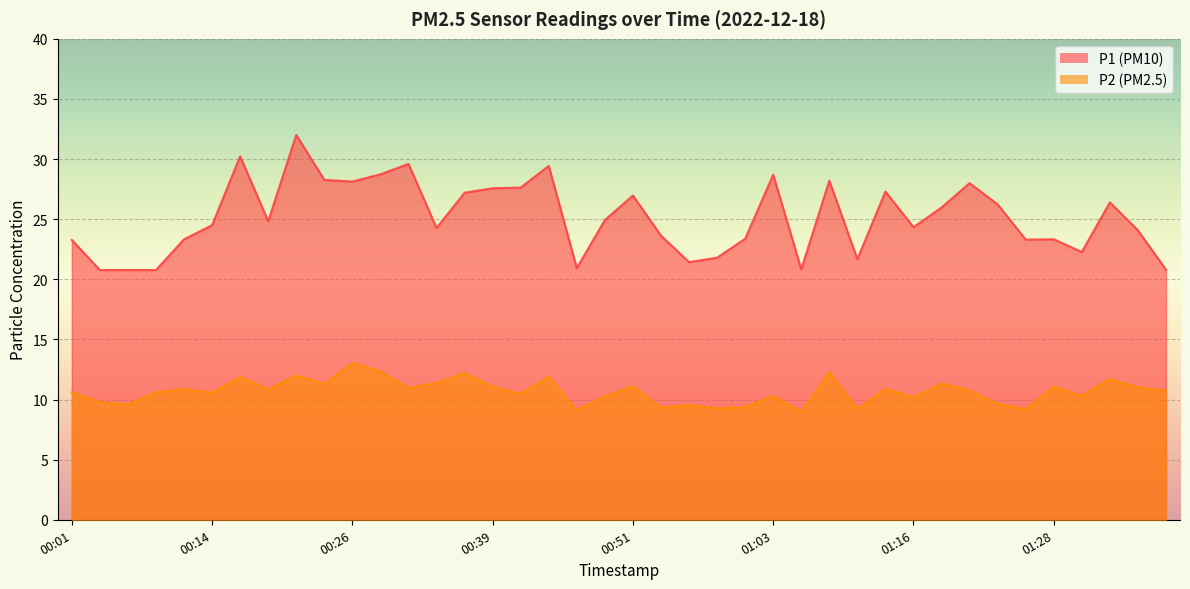

What is the difference between the highest and lowest values at 00:34?

12.9